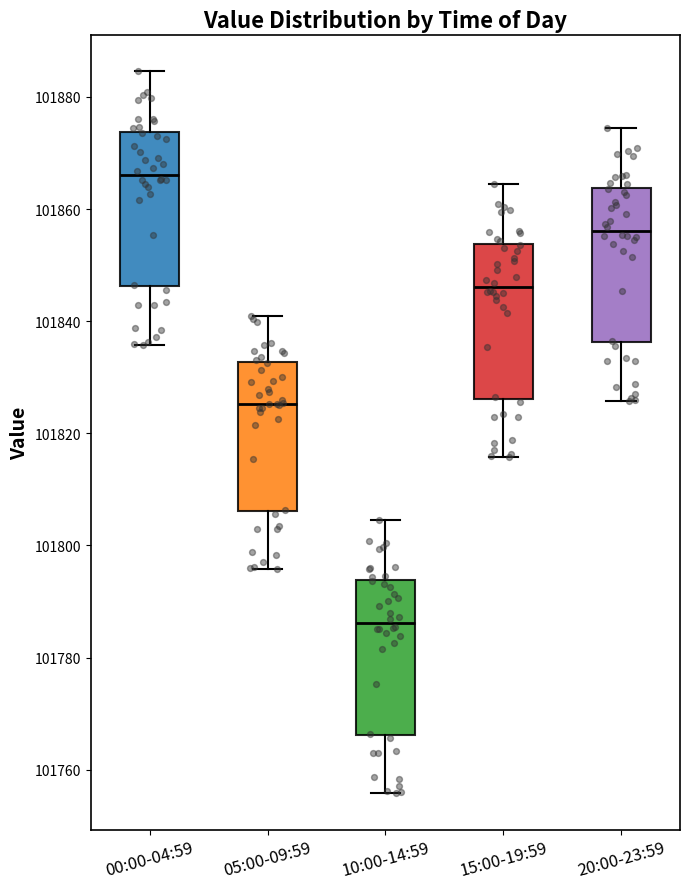

Where does the median line of the box for 15:00-19:59 sit on the y-axis? The values are not printed on the chart, so give them approximately, as read against the axis.

101846